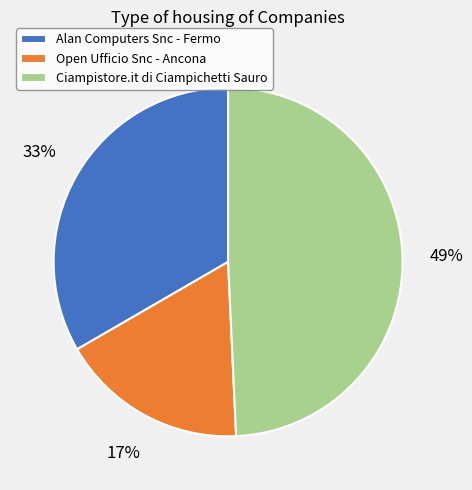

Is the sum of Ciampistore.it di Ciampichetti Sauro and Alan Computers Snc - Fermo greater than half?

Yes